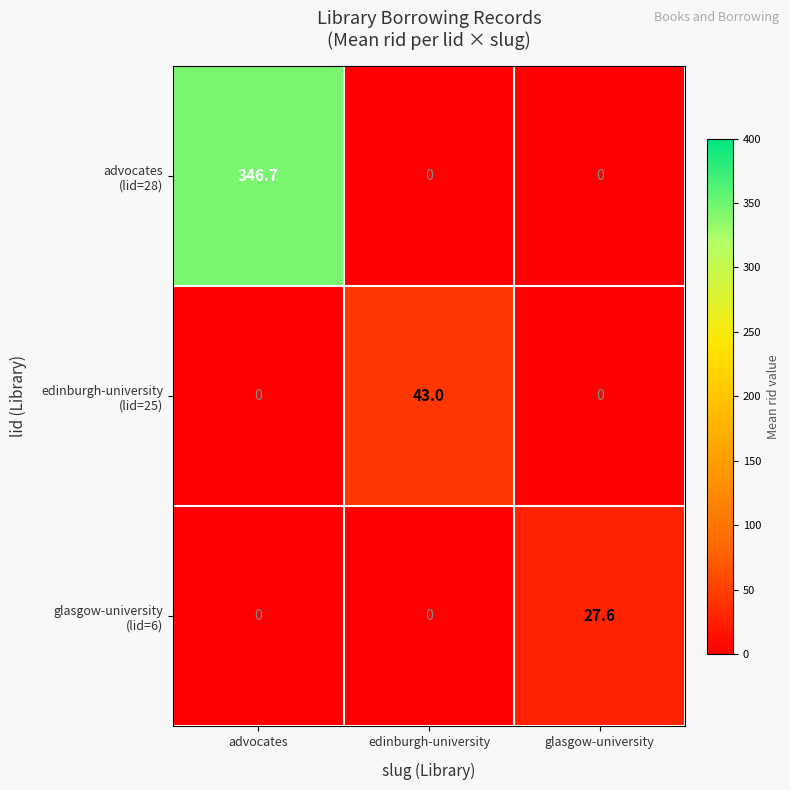

At which category is the sum across all series the highest?

advocates